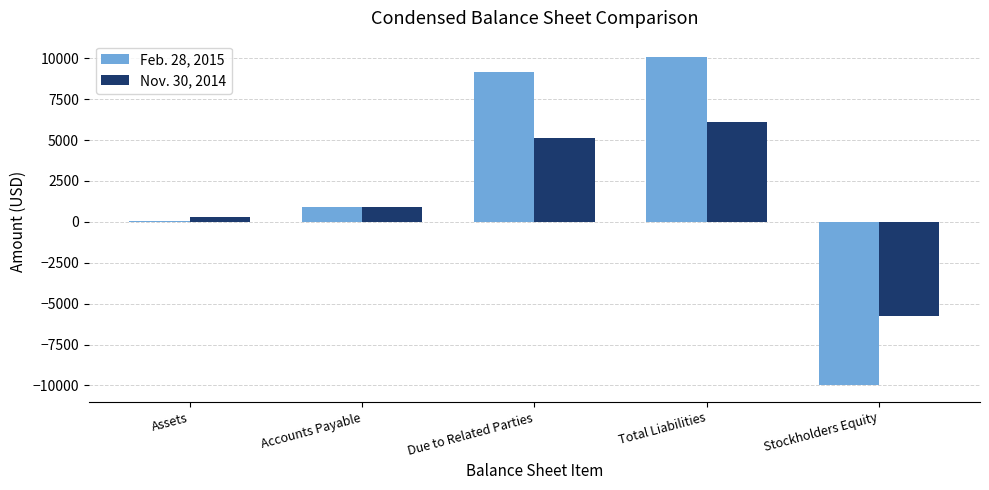

What is the maximum value for Feb. 28, 2015?

10072